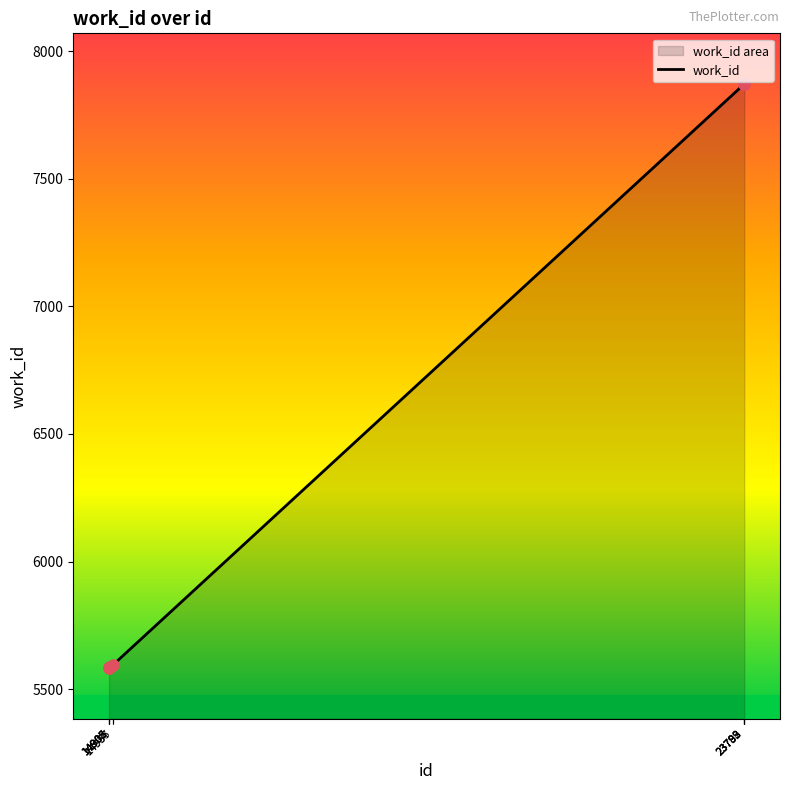

Between 14955 and 14907, which is larger?

14955